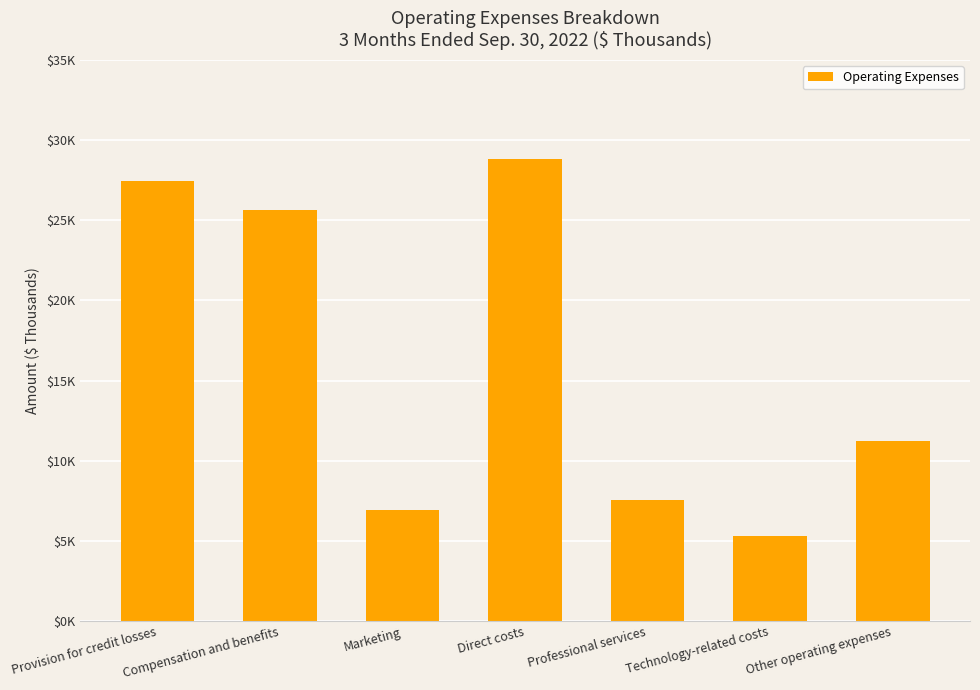

The value at Direct costs is 28837. True or false?

True